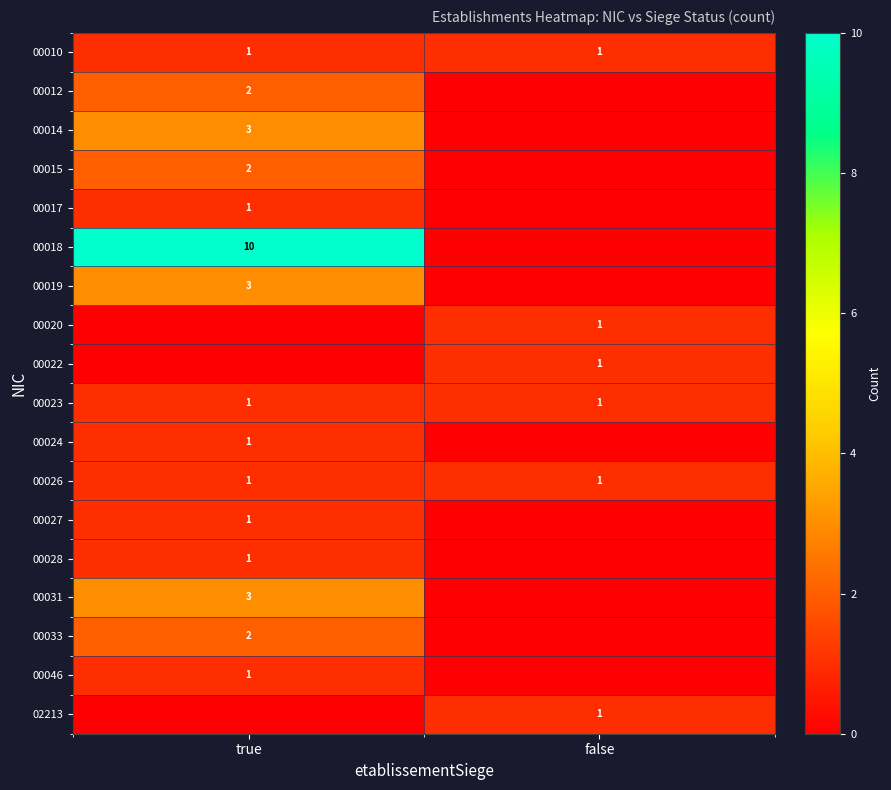

At how many categories does at least one series exceed 4?

1